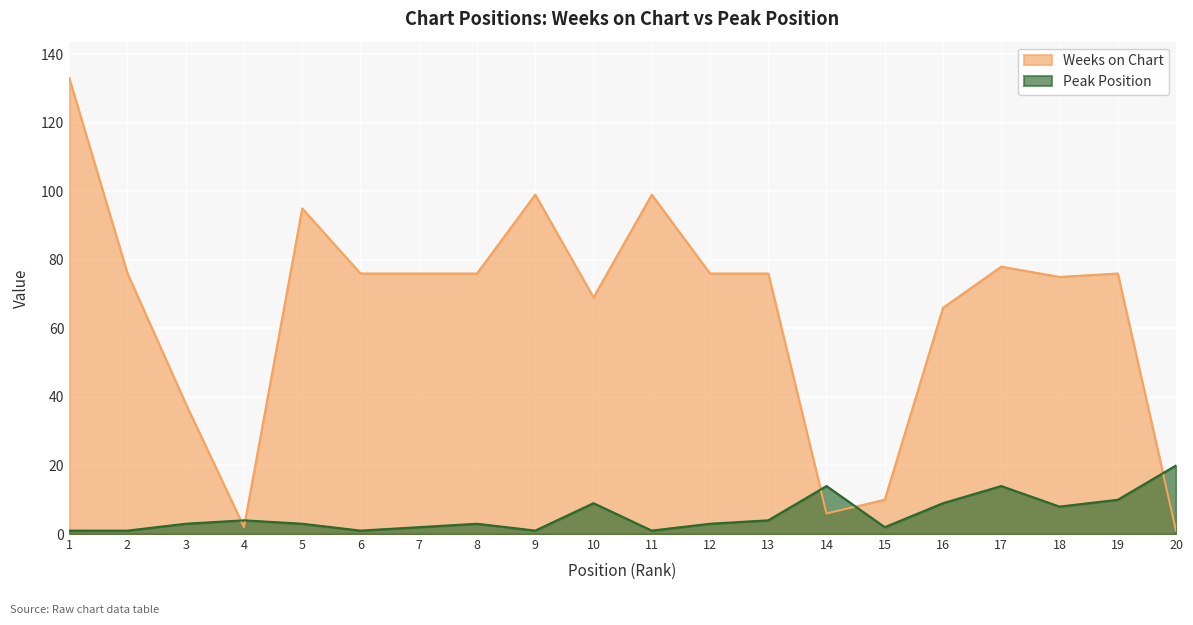

How many categories are shown in the chart?

20